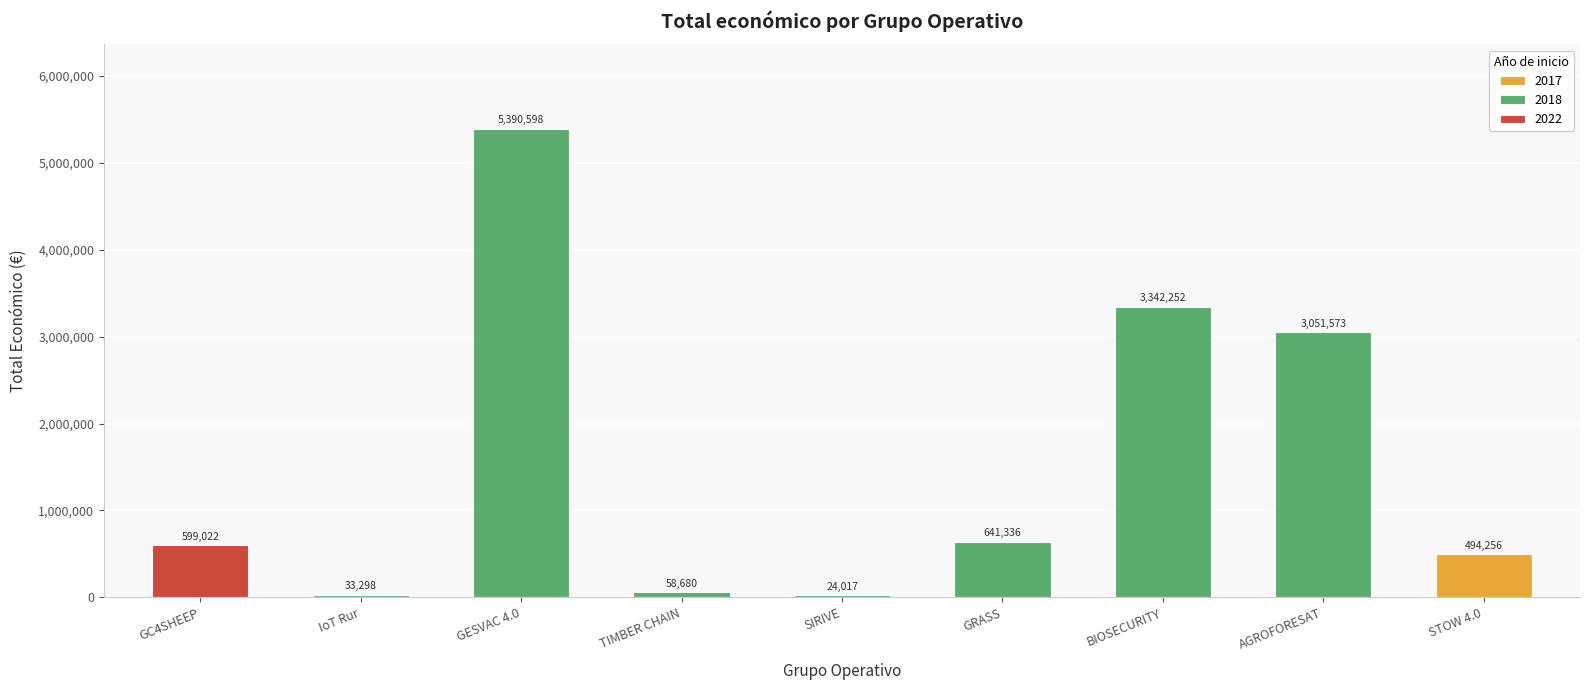

Are the bars grouped side by side (vs. stacked)?

No